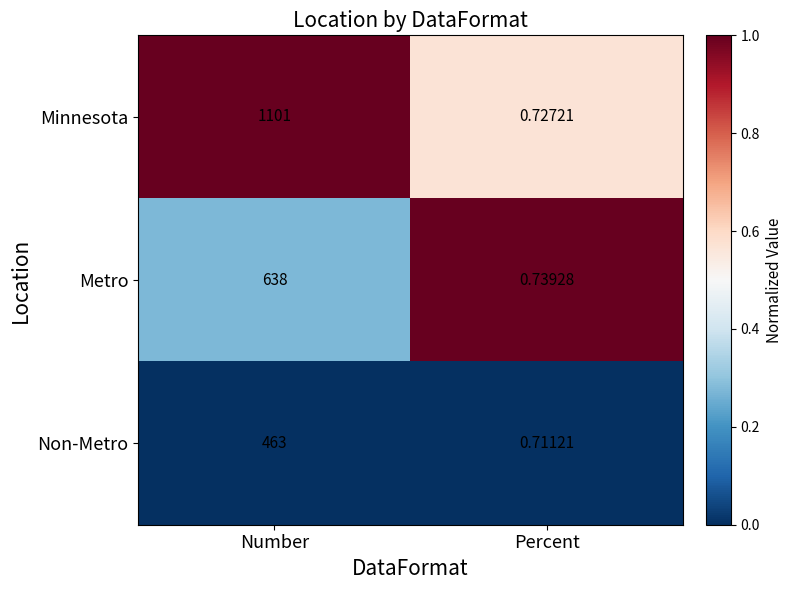

Where is Non-Metro nearest to the value 231?

Percent